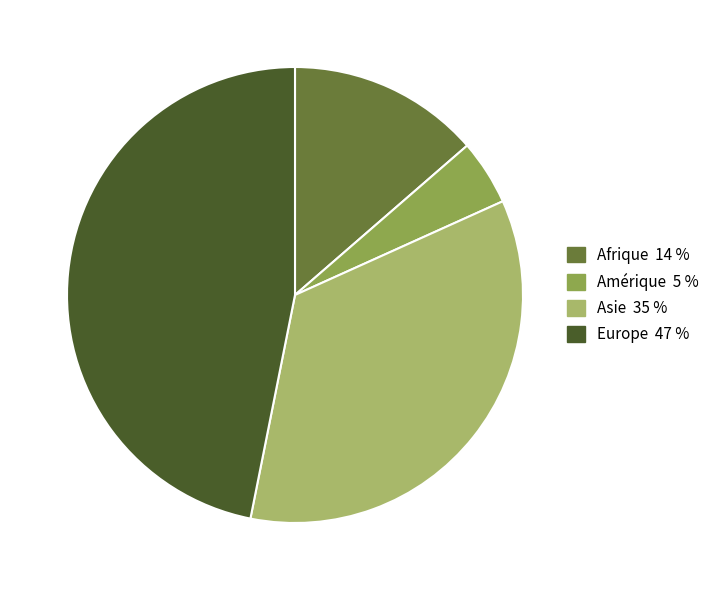

How many segments does this pie chart have?

4